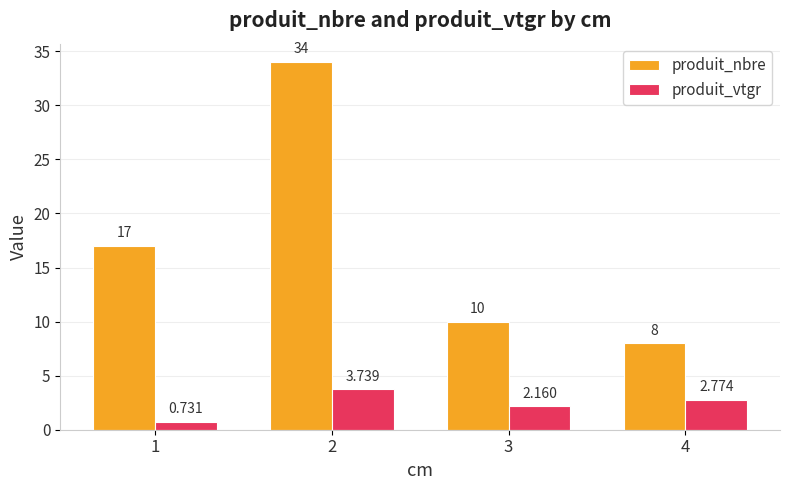

Is the value of produit_nbre at 2 greater than the value of produit_vtgr at 4?

Yes